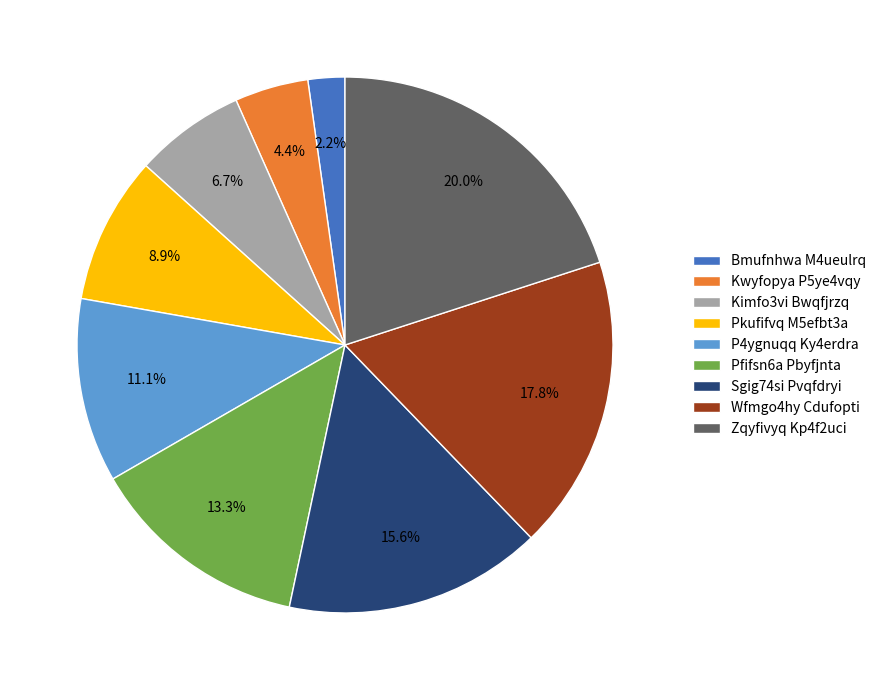

To the nearest percent, what is the difference between the Pfifsn6a Pbyfjnta and P4ygnuqq Ky4erdra slice percentages?

2%